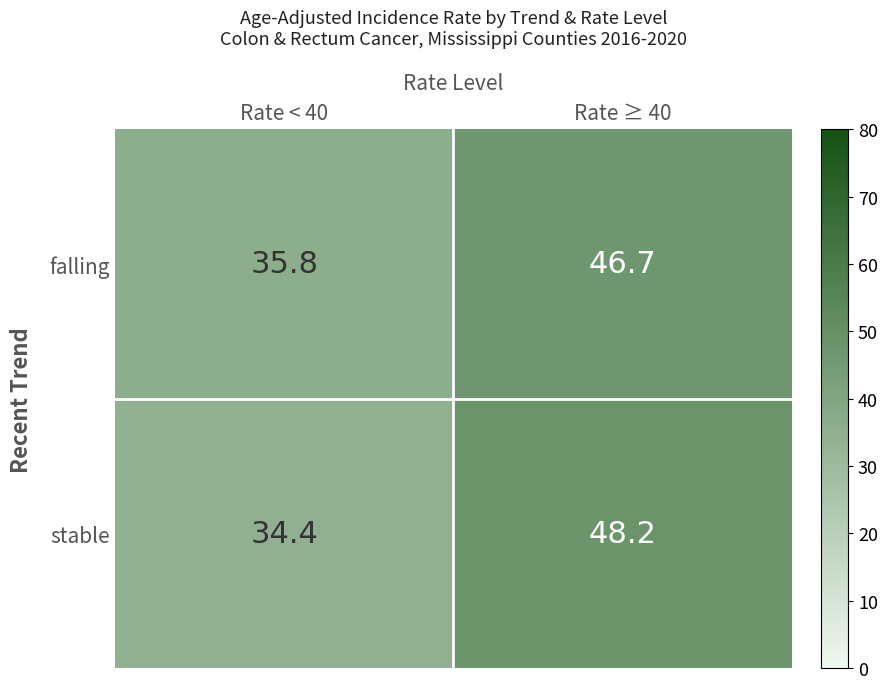

Which series changed the most between Rate < 40 and Rate ≥ 40?

stable